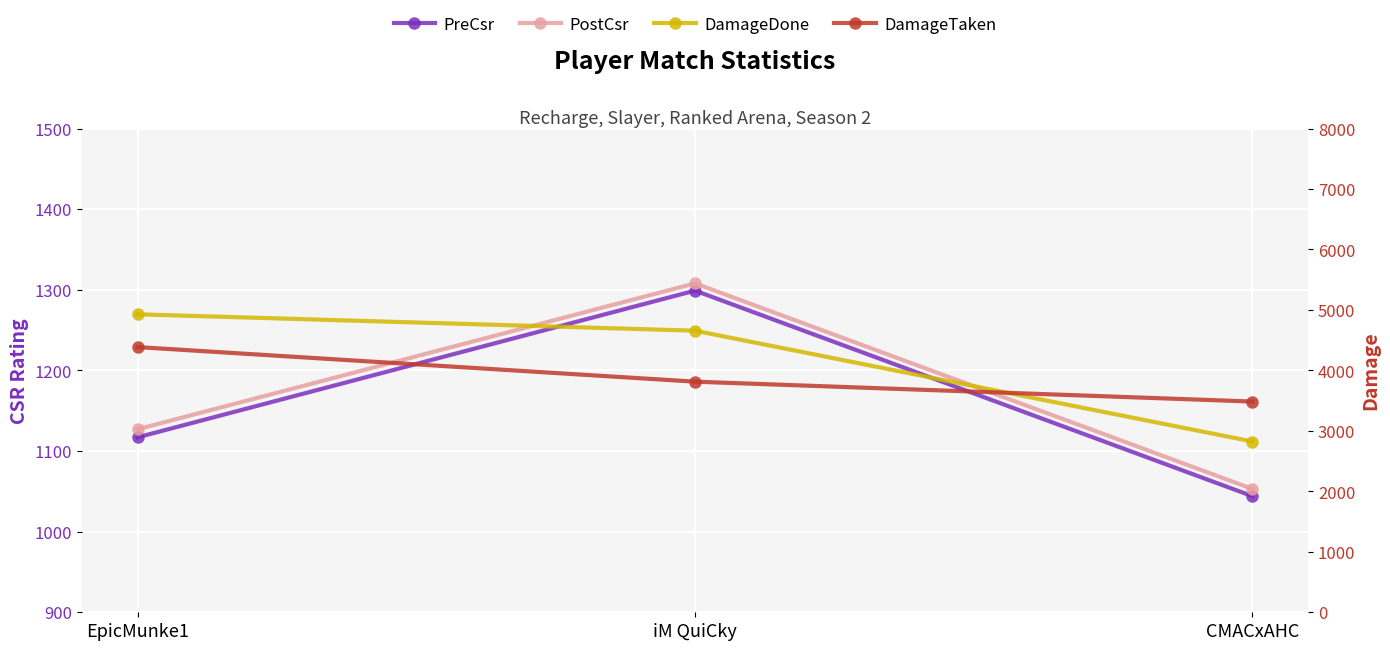

Between iM QuiCky and CMACxAHC, which series saw the biggest shift?

DamageDone